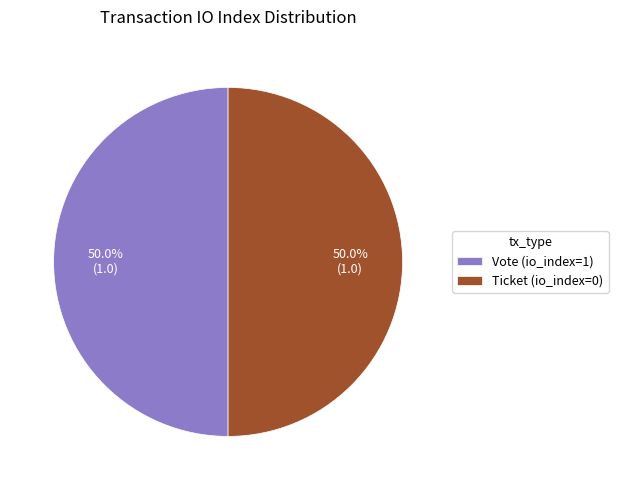

What percentage is NOT represented by Vote (io_index=1)?

50.0%